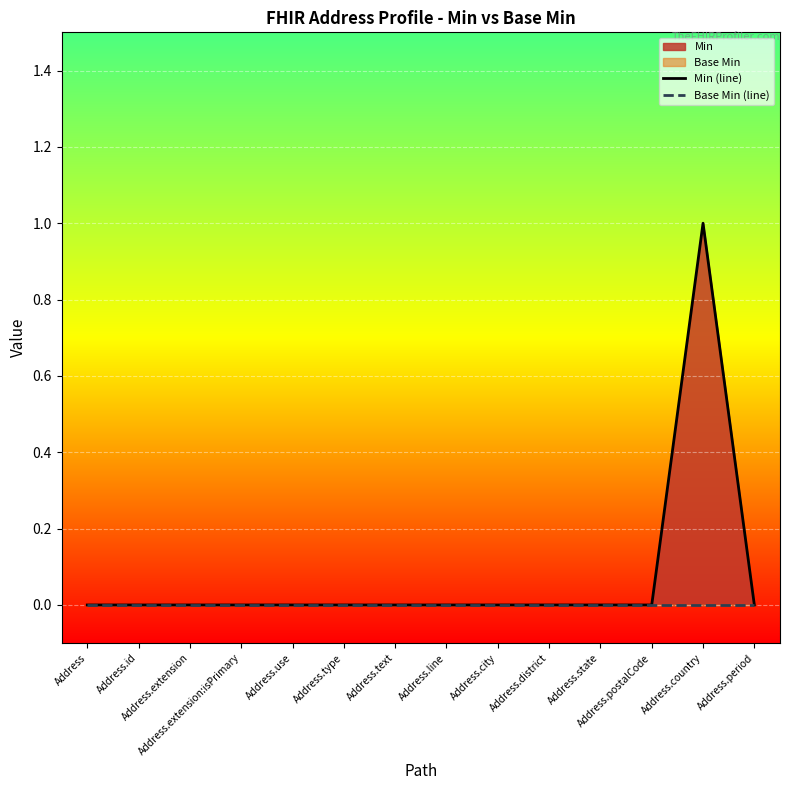

How many data points in Min (line) are above 0?

1